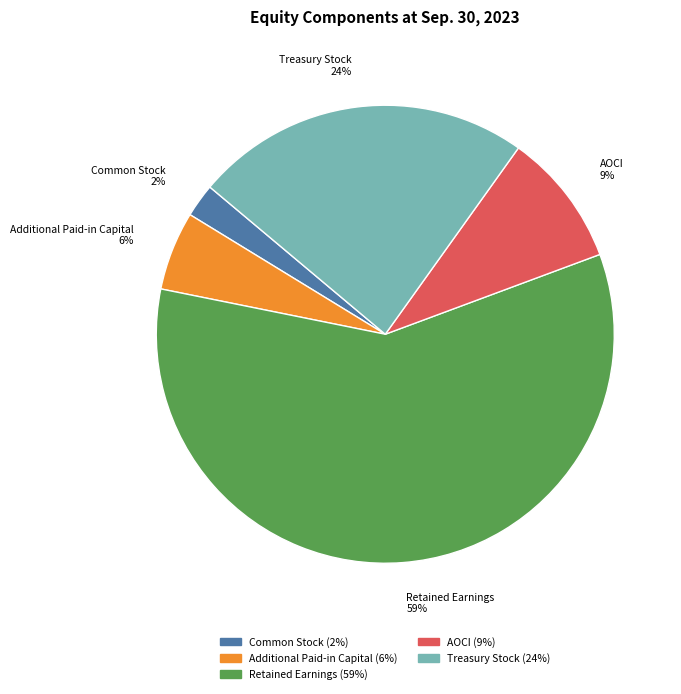

Is it true that Retained Earnings is 59% of the pie?

True